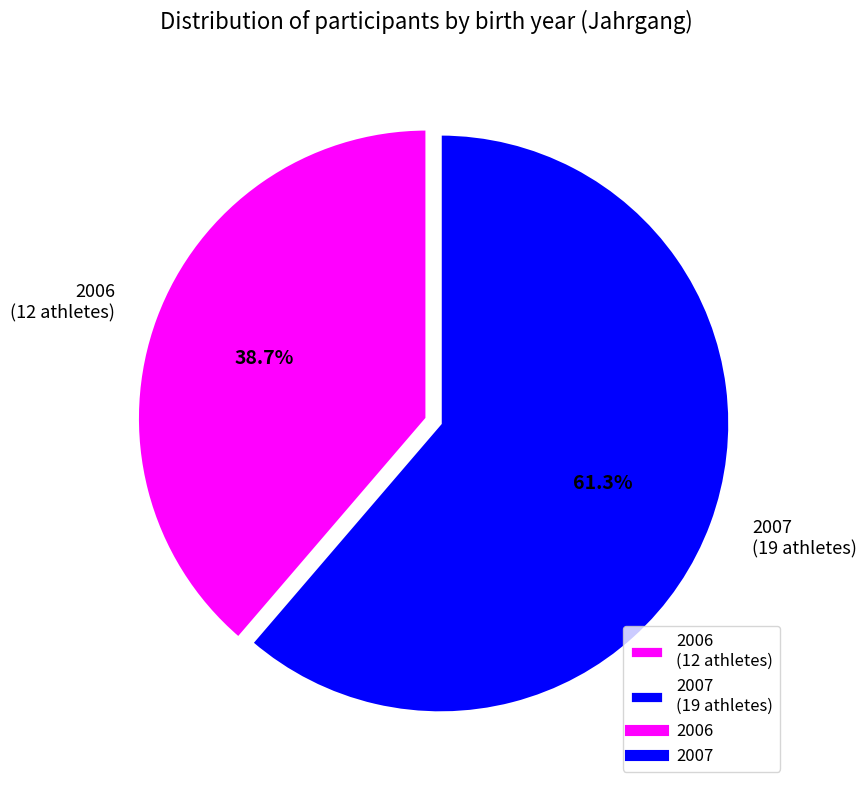

How many slices are in this pie chart?

2